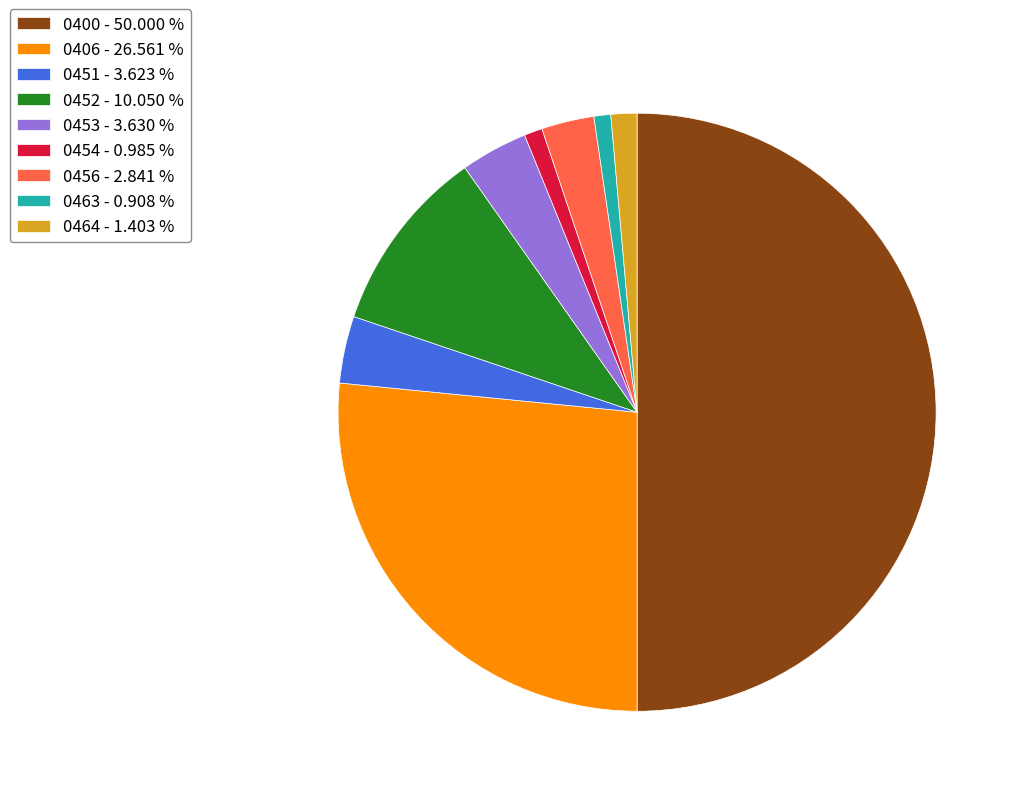

What is the largest slice in the pie chart?

0400